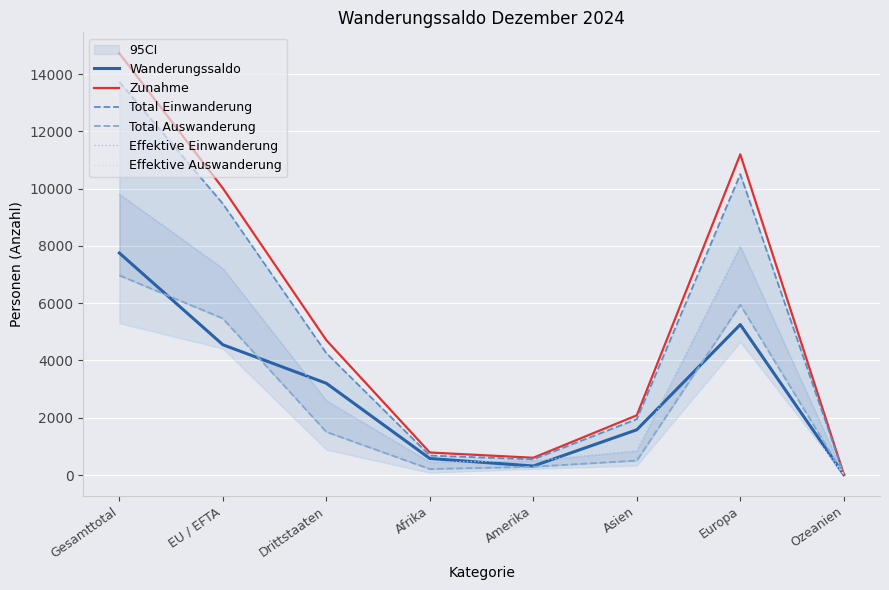

Reading left to right, extract all data points from this chart.

Wanderungssaldo: 7752	4549	3203	577	314	1580	5253	14
Zunahme: 14722	10014	4708	786	603	2085	11197	31
Total Einwanderung: 13729	9474	4255	680	548	1952	10505	29
Total Auswanderung: 6970	5465	1505	209	289	505	5944	17
Effektive Einwanderung: 9809	7213	2596	450	497	848	7984	22
Effektive Auswanderung: 5304	4416	888	84	219	333	4653	14